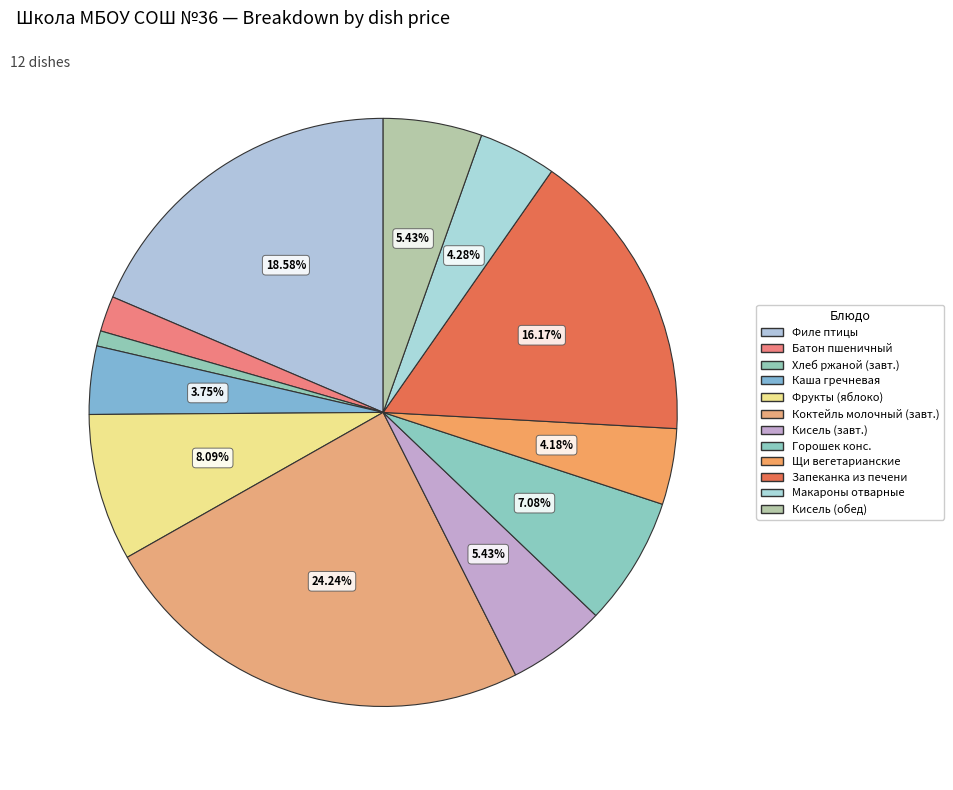

Count the number of slices in the pie.

12